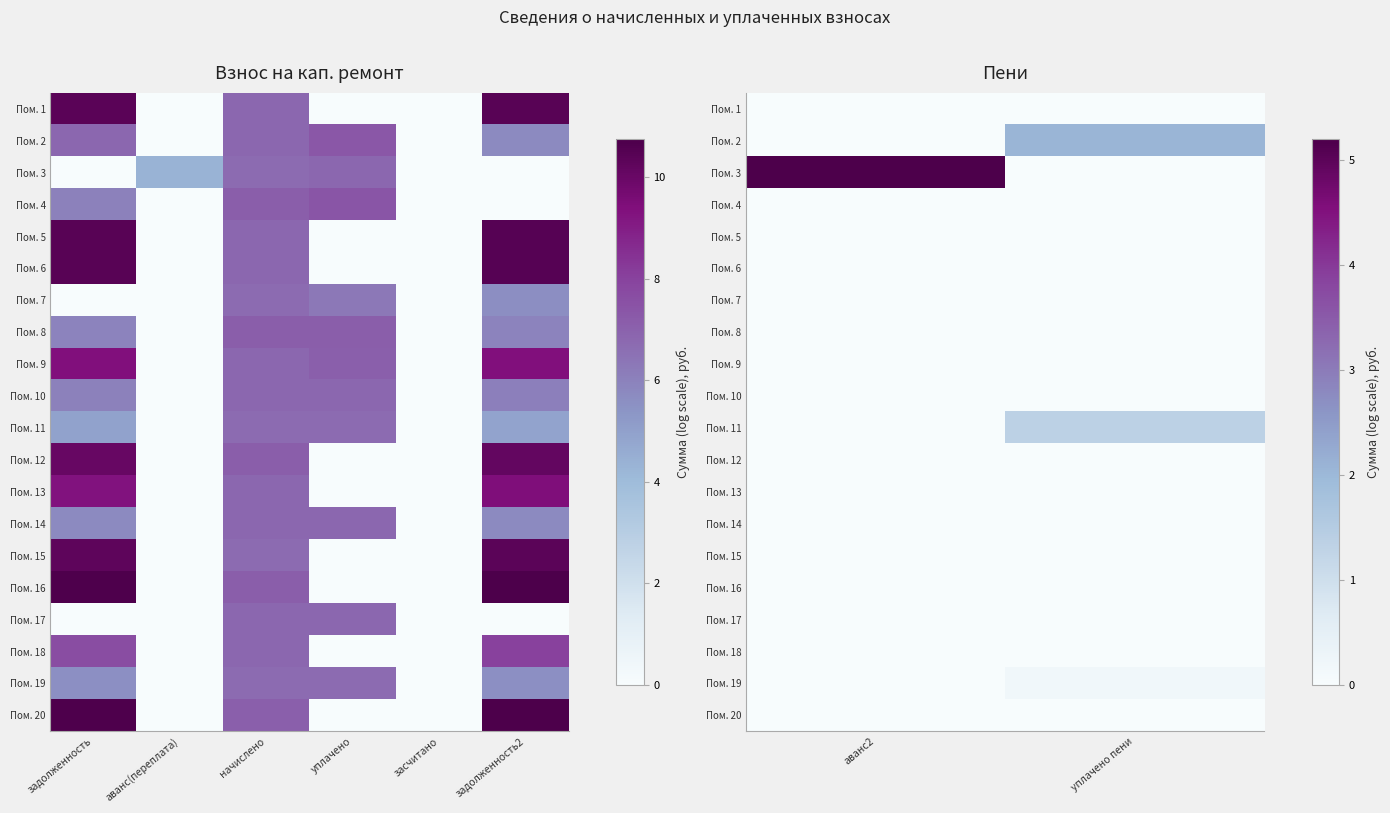

The Пом. 10 series shows 0.0 at уплачено пени. True or false?

True